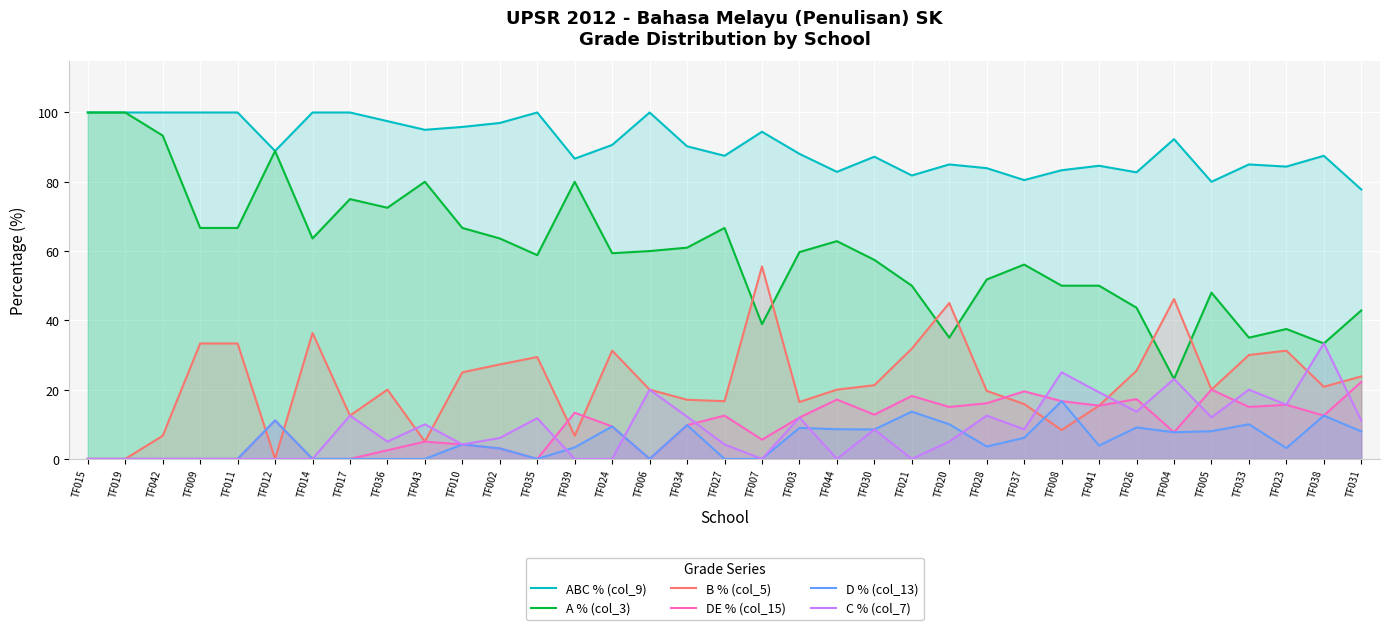

Between TF043 and TF030, which series saw the biggest shift?

A % (col_3)